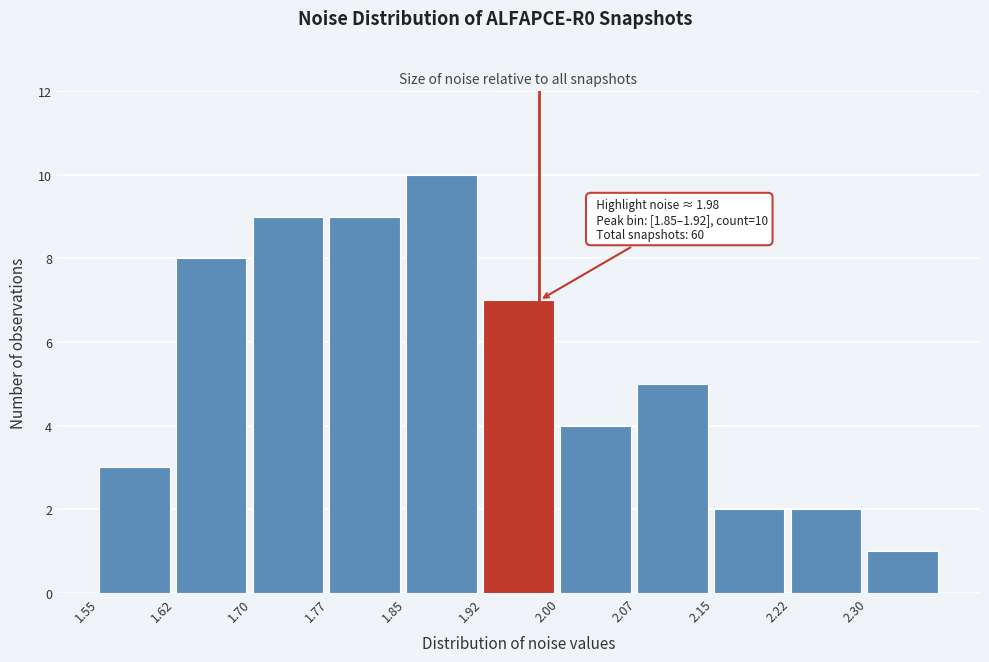

Which range on the x-axis has the tallest bar?

1.850 to 1.925